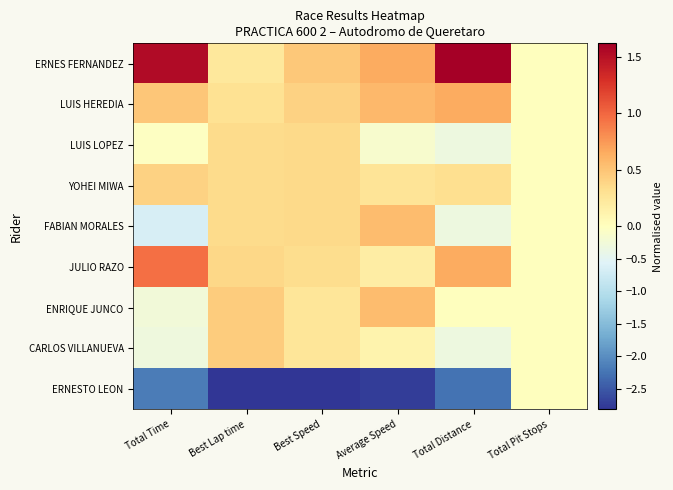

Reading left to right, what are all the values shown in this chart?

ERNES FERNANDEZ: Total Time=1.5	Best Lap time=0.2	Best Speed=0.5	Average Speed=0.6	Total Distance=1.6	Total Pit Stops=0.0
LUIS HEREDIA: Total Time=0.5	Best Lap time=0.3	Best Speed=0.4	Average Speed=0.6	Total Distance=0.6	Total Pit Stops=0.0
LUIS LOPEZ: Total Time=-0.0	Best Lap time=0.3	Best Speed=0.4	Average Speed=-0.1	Total Distance=-0.3	Total Pit Stops=0.0
YOHEI MIWA: Total Time=0.4	Best Lap time=0.3	Best Speed=0.4	Average Speed=0.3	Total Distance=0.3	Total Pit Stops=0.0
FABIAN MORALES: Total Time=-0.6	Best Lap time=0.3	Best Speed=0.4	Average Speed=0.5	Total Distance=-0.3	Total Pit Stops=0.0
JULIO RAZO: Total Time=1.0	Best Lap time=0.4	Best Speed=0.3	Average Speed=0.2	Total Distance=0.6	Total Pit Stops=0.0
ENRIQUE JUNCO: Total Time=-0.3	Best Lap time=0.4	Best Speed=0.3	Average Speed=0.6	Total Distance=0.0	Total Pit Stops=0.0
CARLOS VILLANUEVA: Total Time=-0.3	Best Lap time=0.5	Best Speed=0.3	Average Speed=0.1	Total Distance=-0.3	Total Pit Stops=0.0
ERNESTO LEON: Total Time=-2.2	Best Lap time=-2.8	Best Speed=-2.8	Average Speed=-2.7	Total Distance=-2.3	Total Pit Stops=0.0